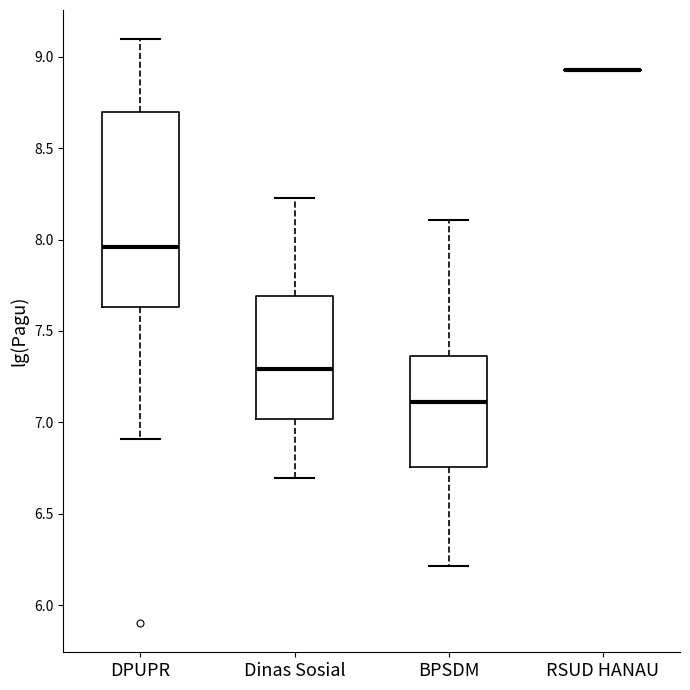

Which box is the tallest, from its lower edge to its upper edge?

DPUPR